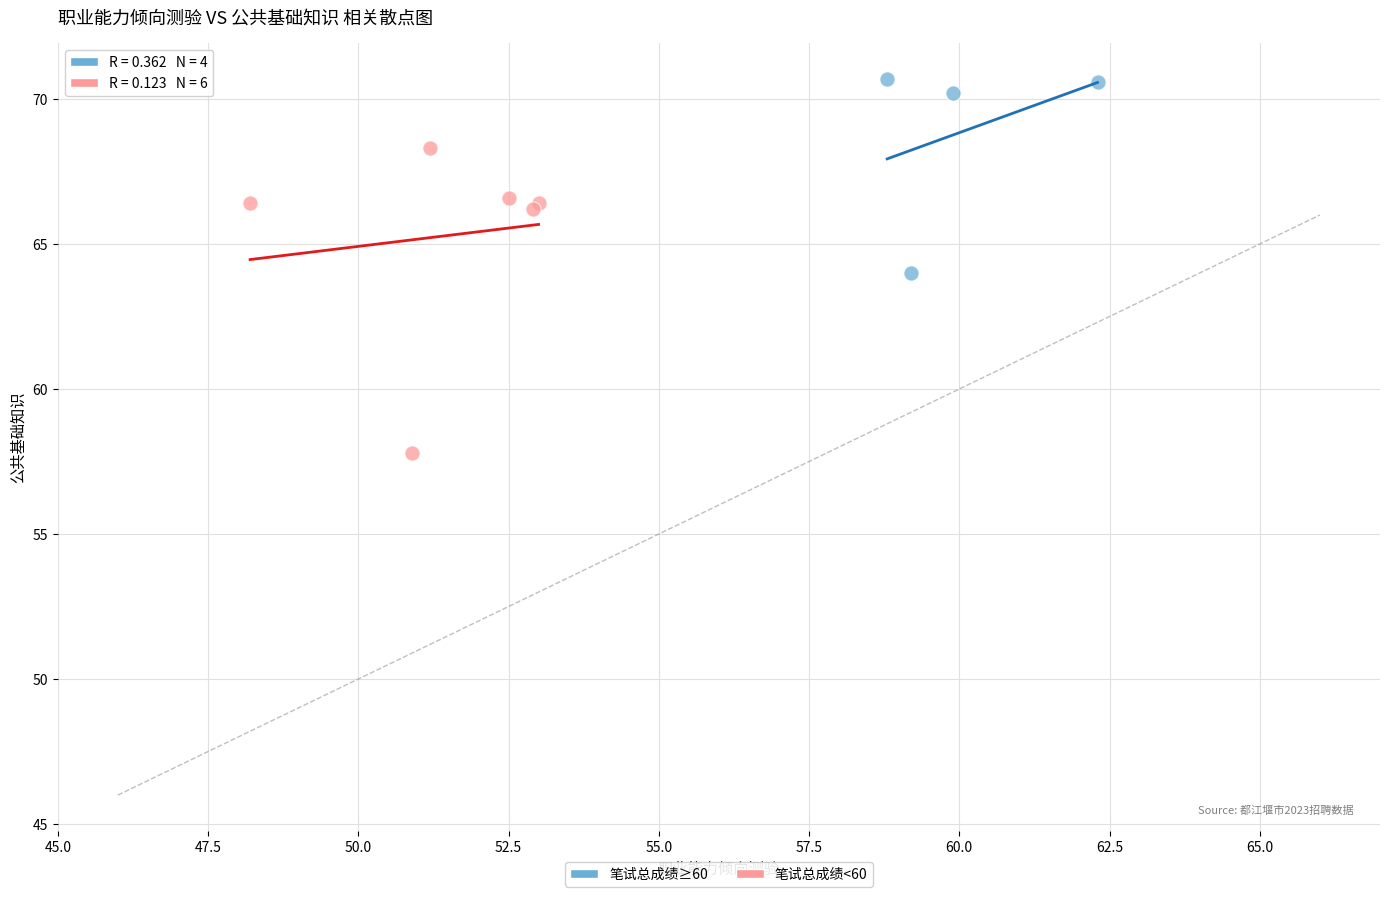

Which series has the largest Y range (max minus min)?

笔试总成绩<60